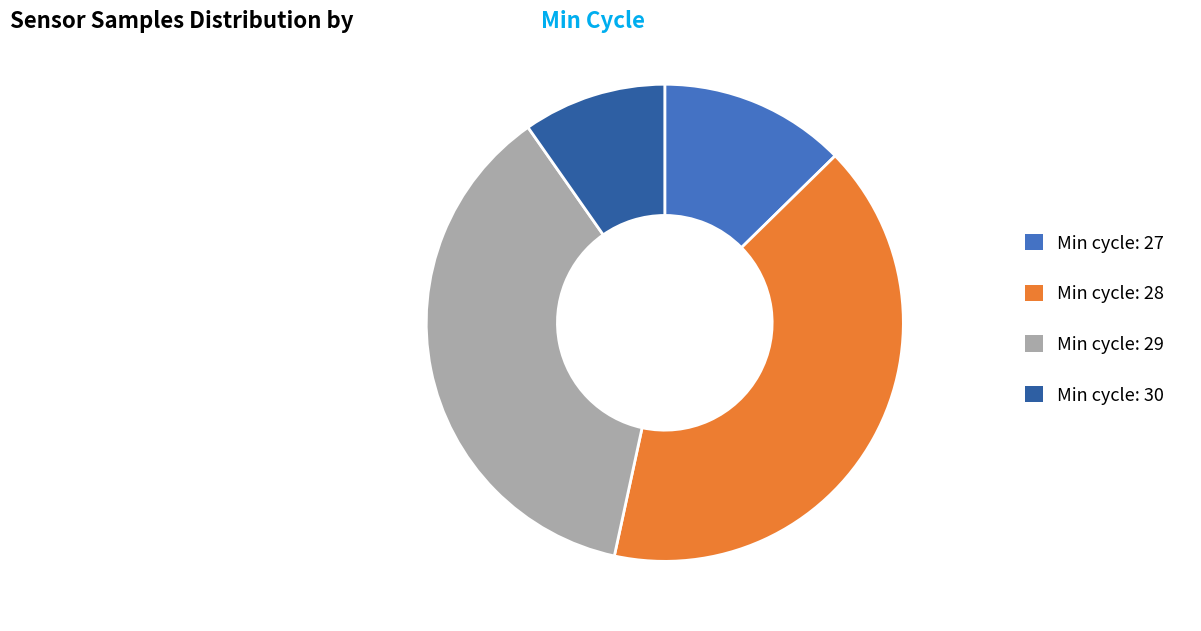

Does any single category account for the majority?

No